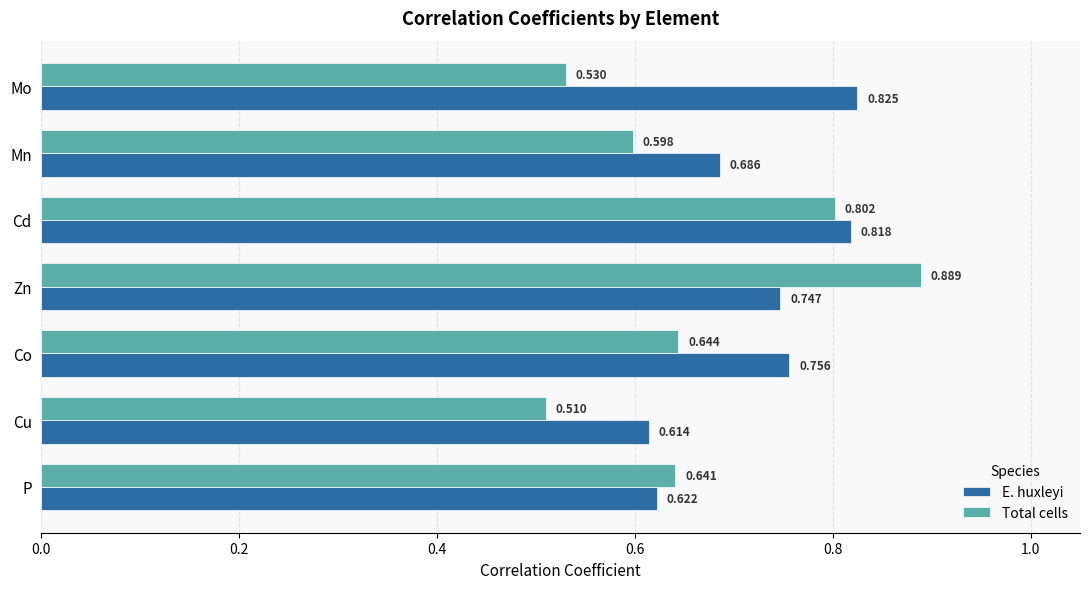

Rank the series at Zn from highest to lowest value.

Total cells, E. huxleyi